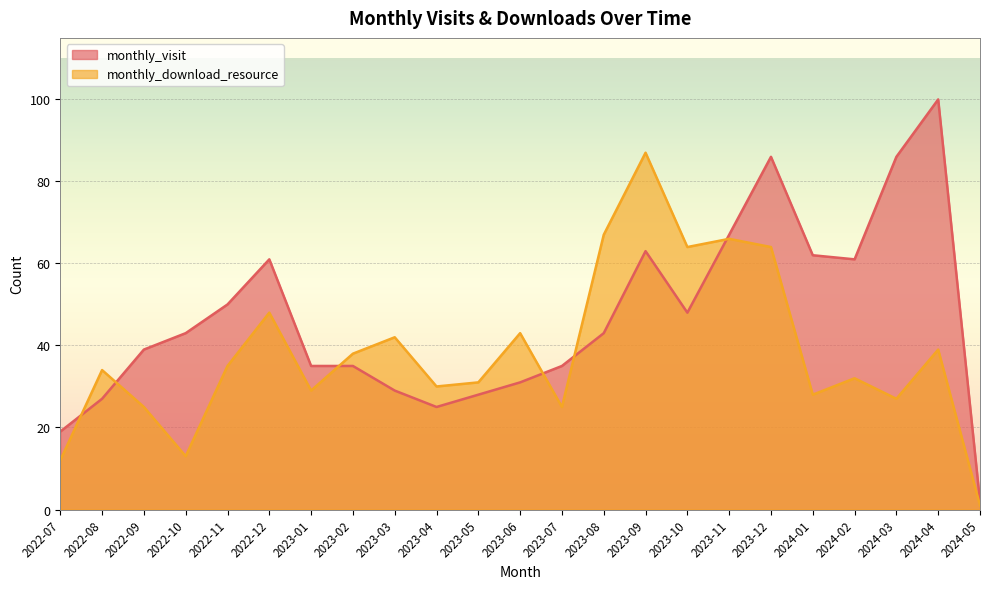

What is the total value across all series at 2022-07?

31